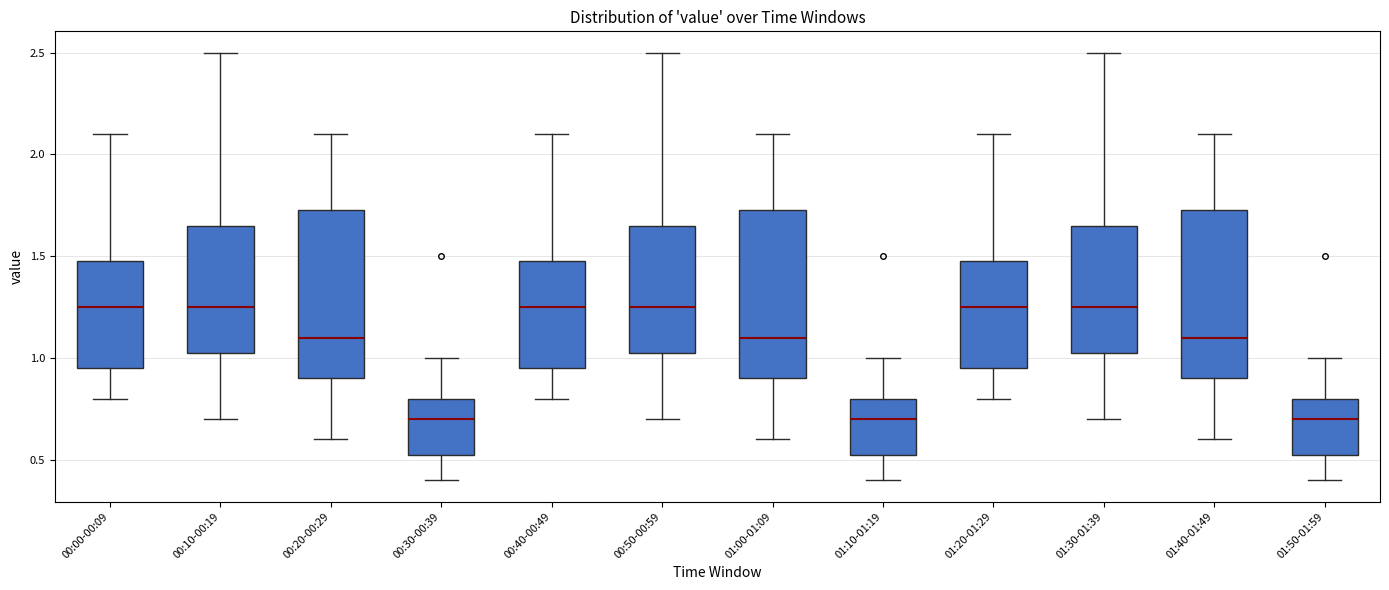

Reading left to right, read every box against the y-axis: the position of its median line, the range the box covers, and the ends of its whiskers. The values are not printed on the chart, so give them approximately, as read against the axis.

00:00-00:09: median 1.25, box 0.95 to 1.50, whiskers 0.80 to 2.10
00:10-00:19: median 1.25, box 1.05 to 1.65, whiskers 0.70 to 2.50
00:20-00:29: median 1.10, box 0.90 to 1.75, whiskers 0.60 to 2.10
00:30-00:39: median 0.70, box 0.55 to 0.80, whiskers 0.40 to 1.00
00:40-00:49: median 1.25, box 0.95 to 1.50, whiskers 0.80 to 2.10
00:50-00:59: median 1.25, box 1.05 to 1.65, whiskers 0.70 to 2.50
01:00-01:09: median 1.10, box 0.90 to 1.75, whiskers 0.60 to 2.10
01:10-01:19: median 0.70, box 0.55 to 0.80, whiskers 0.40 to 1.00
01:20-01:29: median 1.25, box 0.95 to 1.50, whiskers 0.80 to 2.10
01:30-01:39: median 1.25, box 1.05 to 1.65, whiskers 0.70 to 2.50
01:40-01:49: median 1.10, box 0.90 to 1.75, whiskers 0.60 to 2.10
01:50-01:59: median 0.70, box 0.55 to 0.80, whiskers 0.40 to 1.00